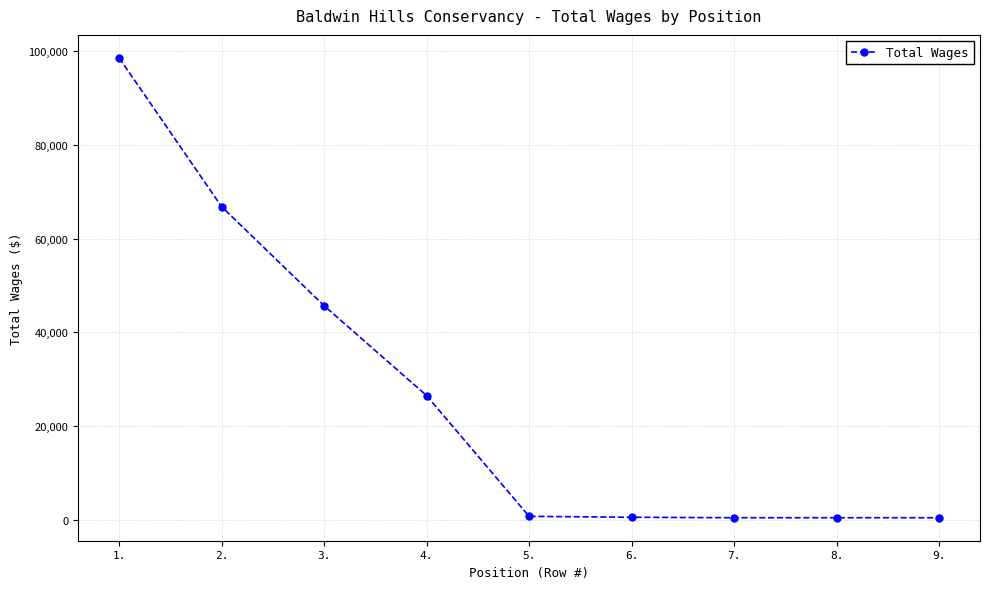

What is the change in value from 2. to 8.?

-66407.5